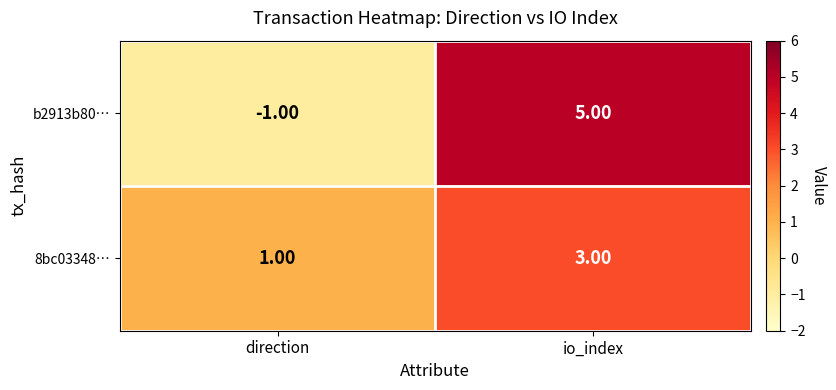

What is the spread (max minus min) of values at io_index?

2